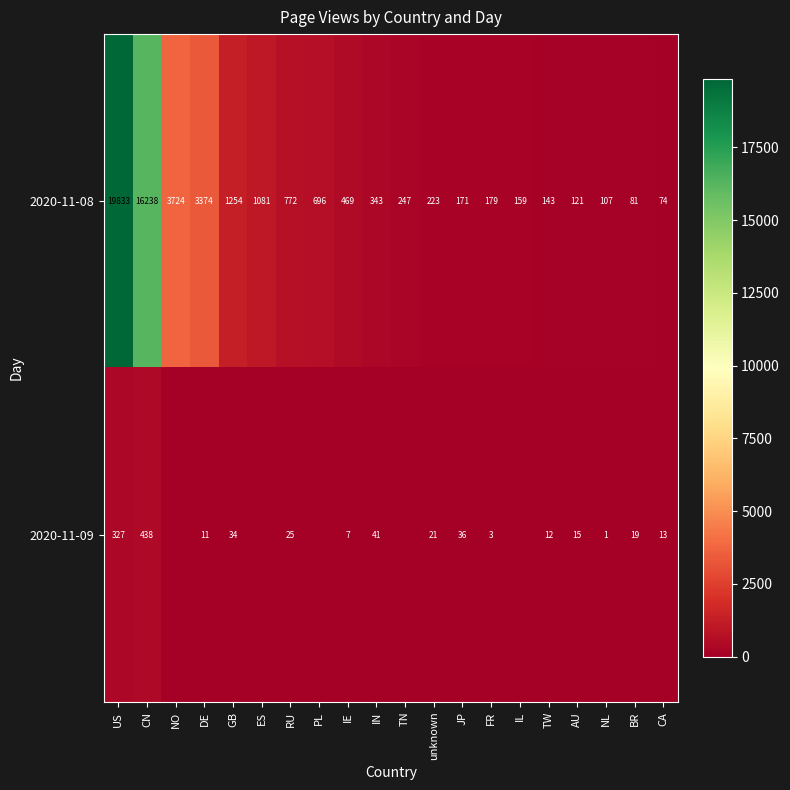

What is the sum of the 2020-11-09 values at RU and TW?

37